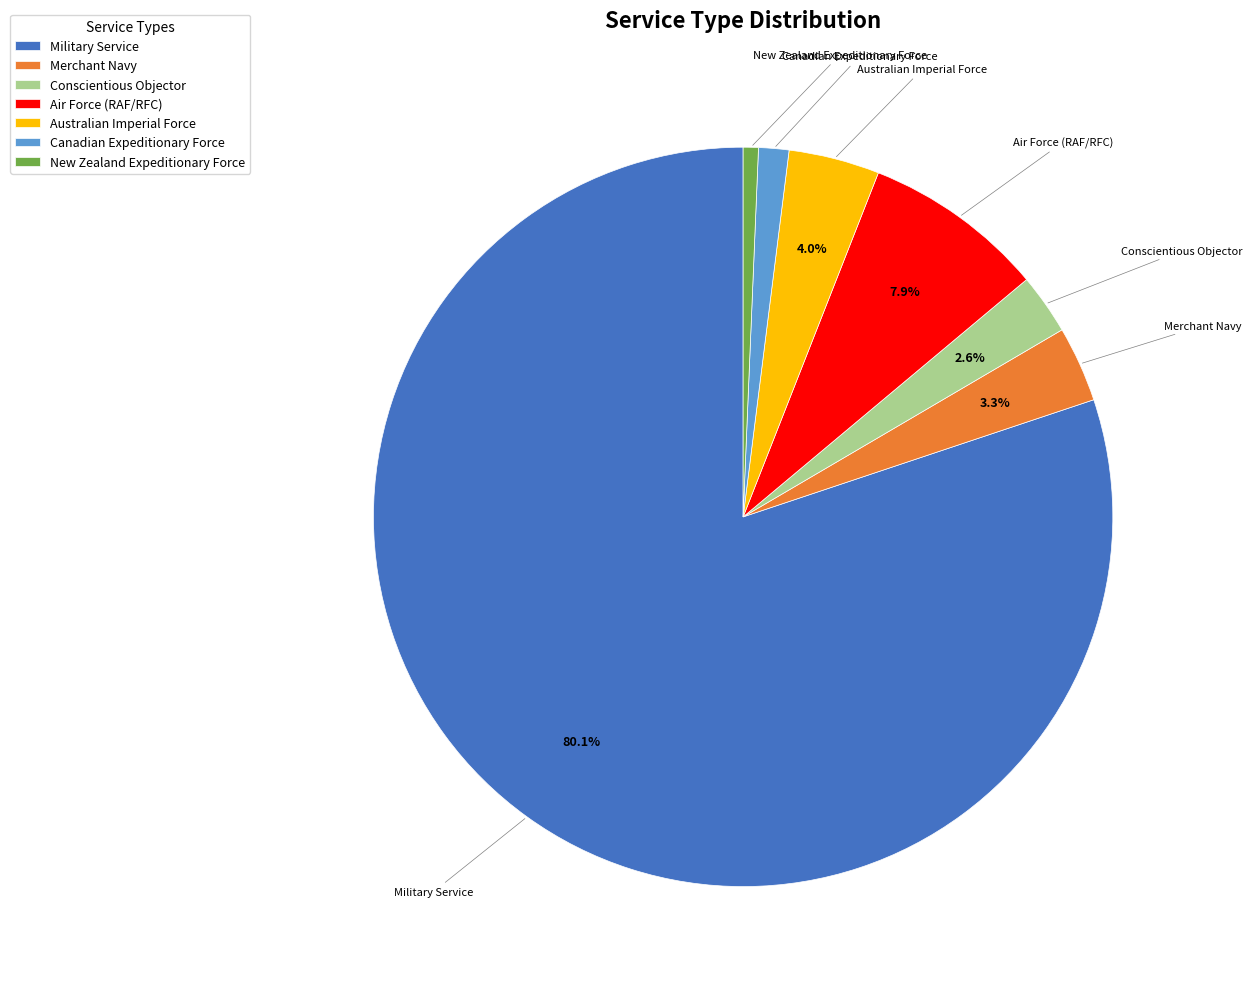

The Merchant Navy slice represents 12% of the pie. True or false?

False